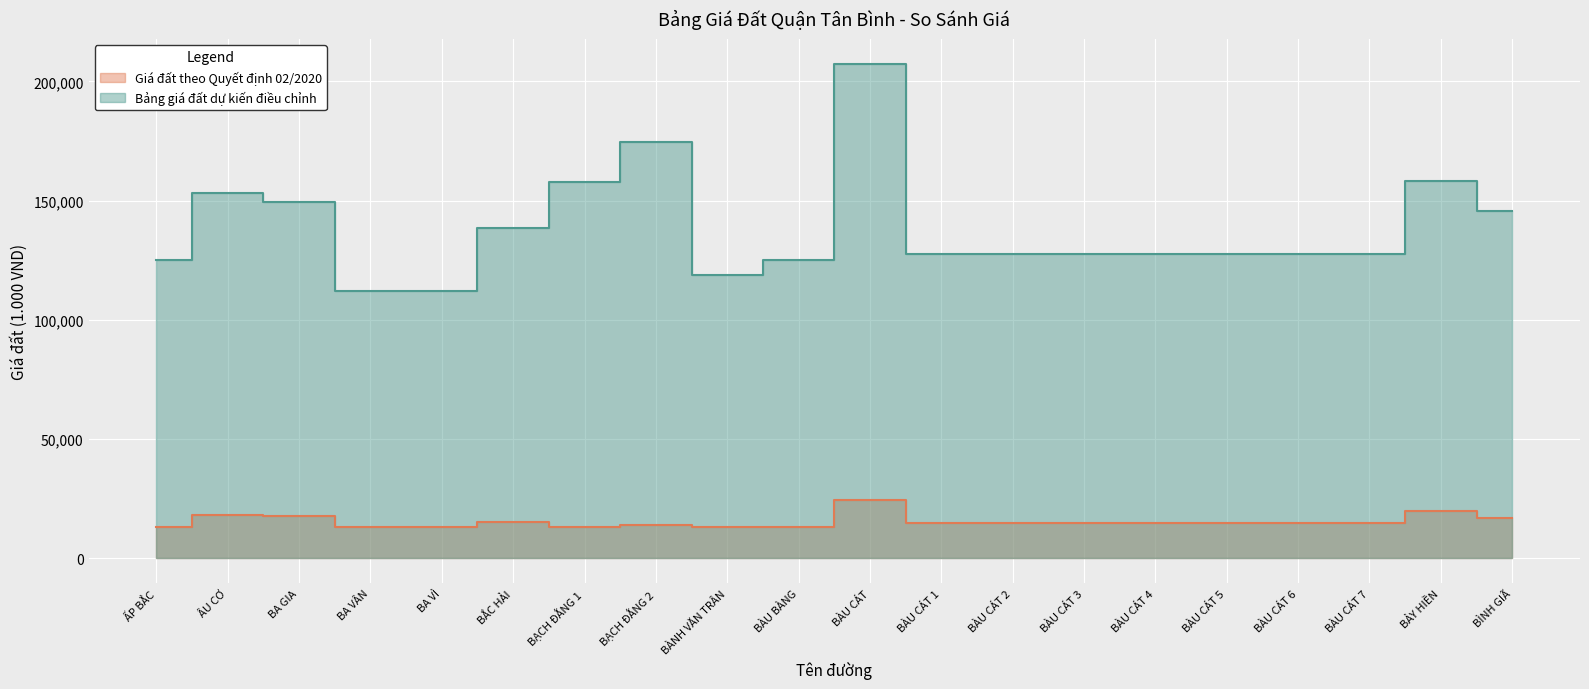

At which label is Bảng giá đất dự kiến điều chỉnh closest to 159800?

BẢY HIỀN